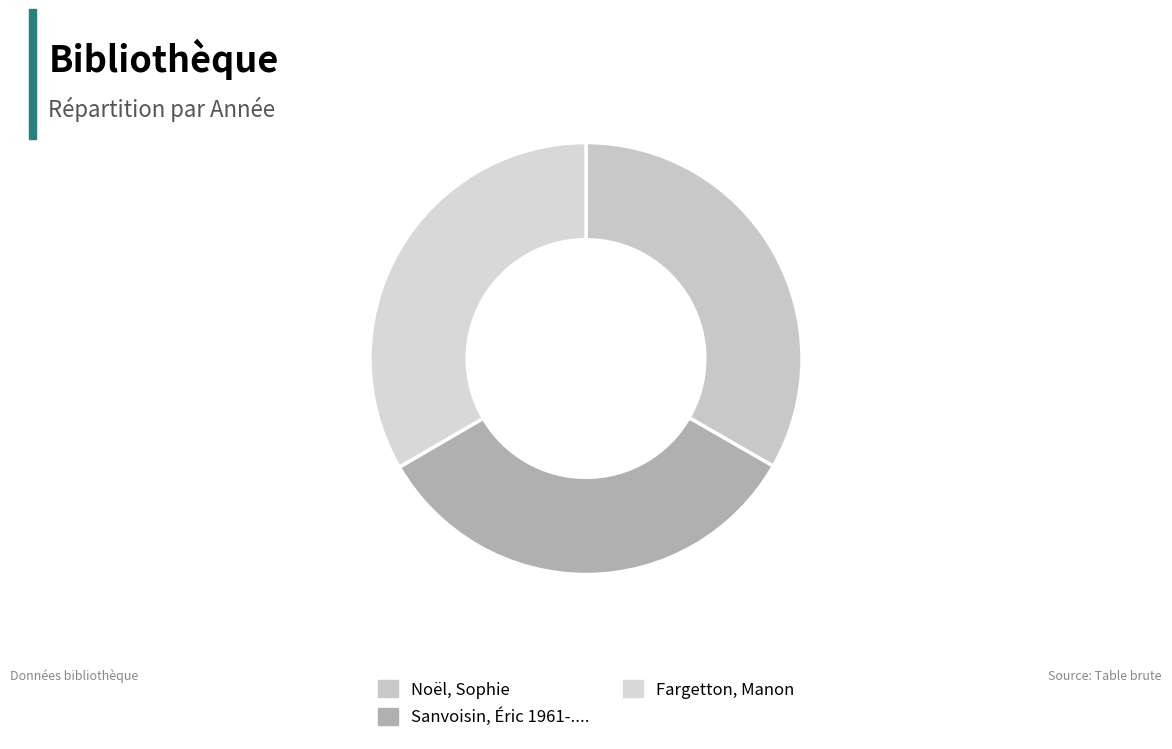

How many segments does this pie chart have?

3